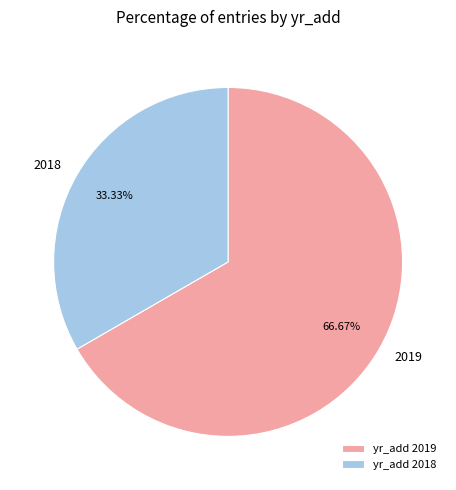

Is there a majority slice in this chart?

Yes